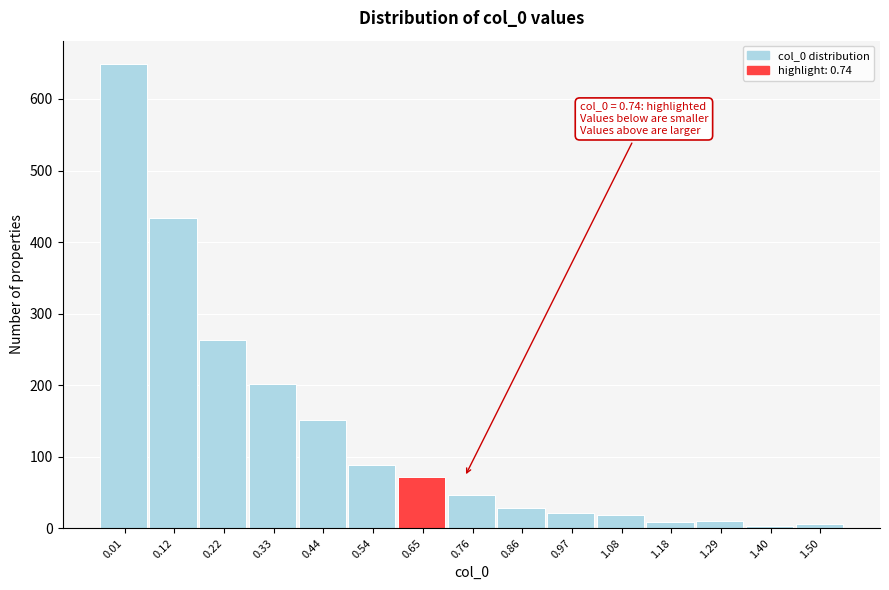

What is the maximum value shown in the chart?

649